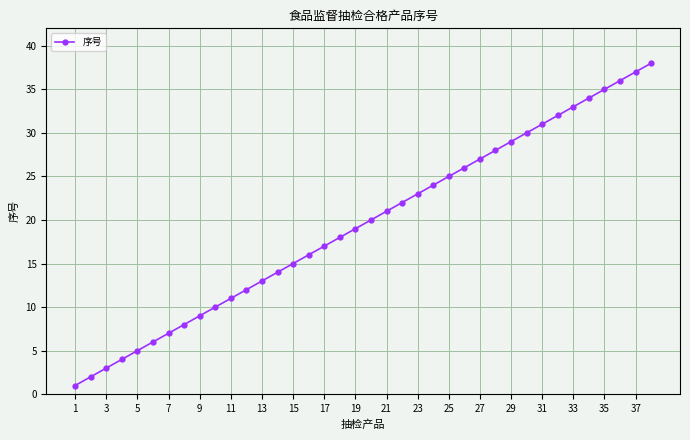

What is the difference between the maximum and minimum values?

37